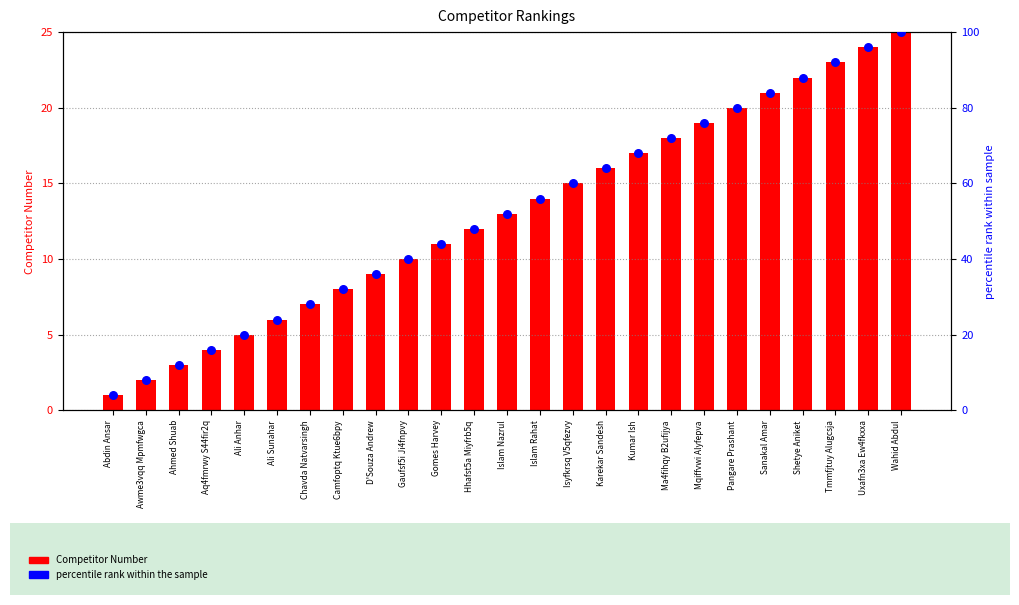

Which series reaches the maximum Y coordinate?

percentile rank within the sample